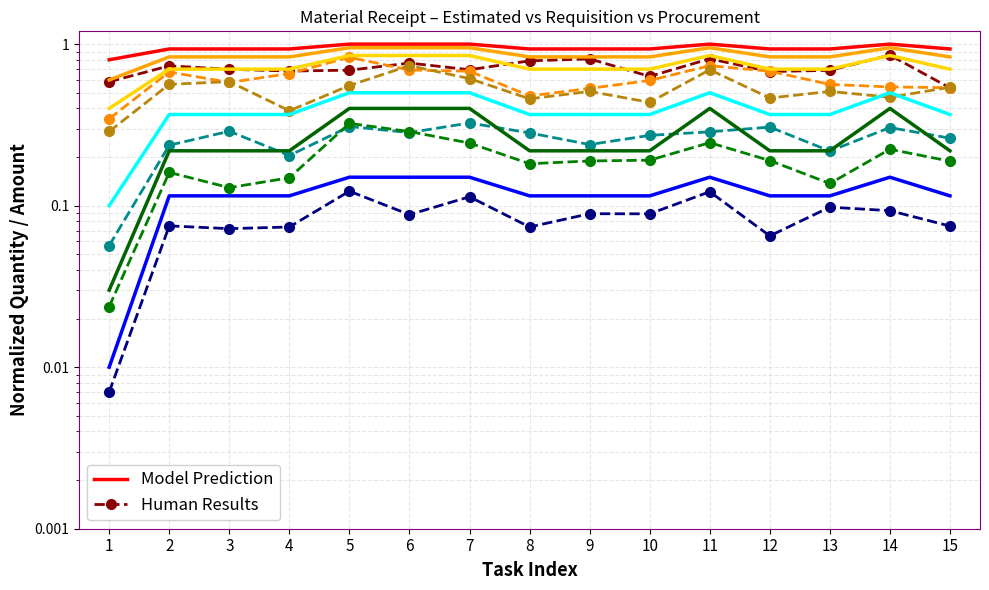

The value of Requisition Qty at 5 is 0.5. True or false?

False